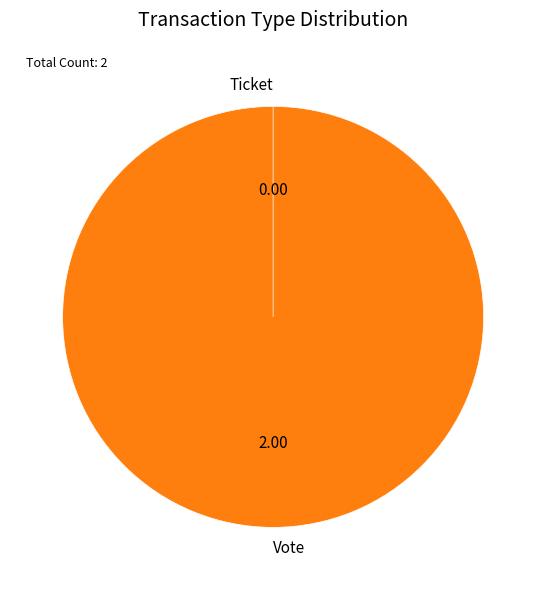

Rank the categories by value from highest to lowest.

Vote, Ticket